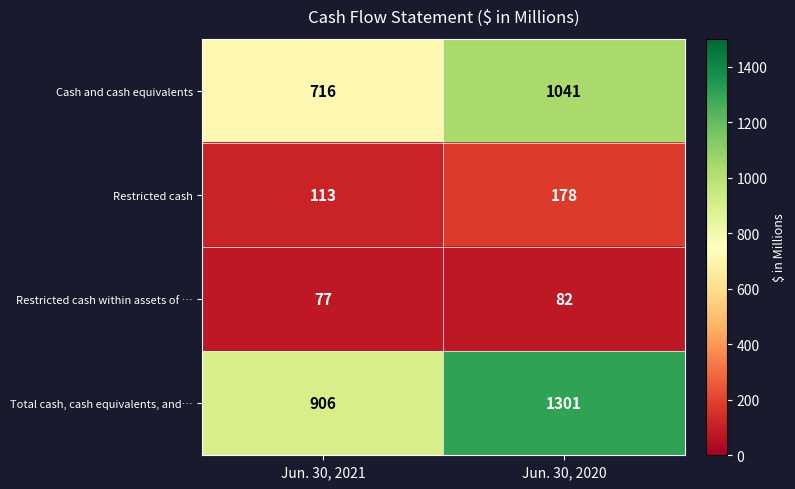

Which category has the highest value across all series?

Jun. 30, 2020